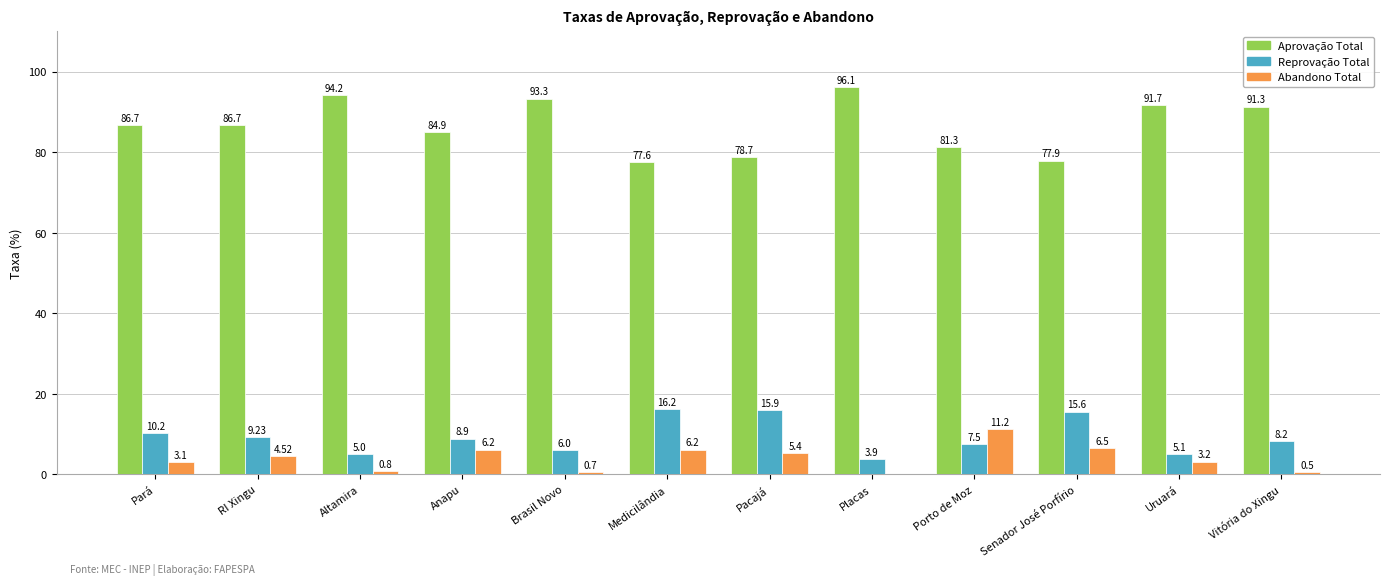

Which category has the highest value in the Reprovação Total series?

Medicilândia